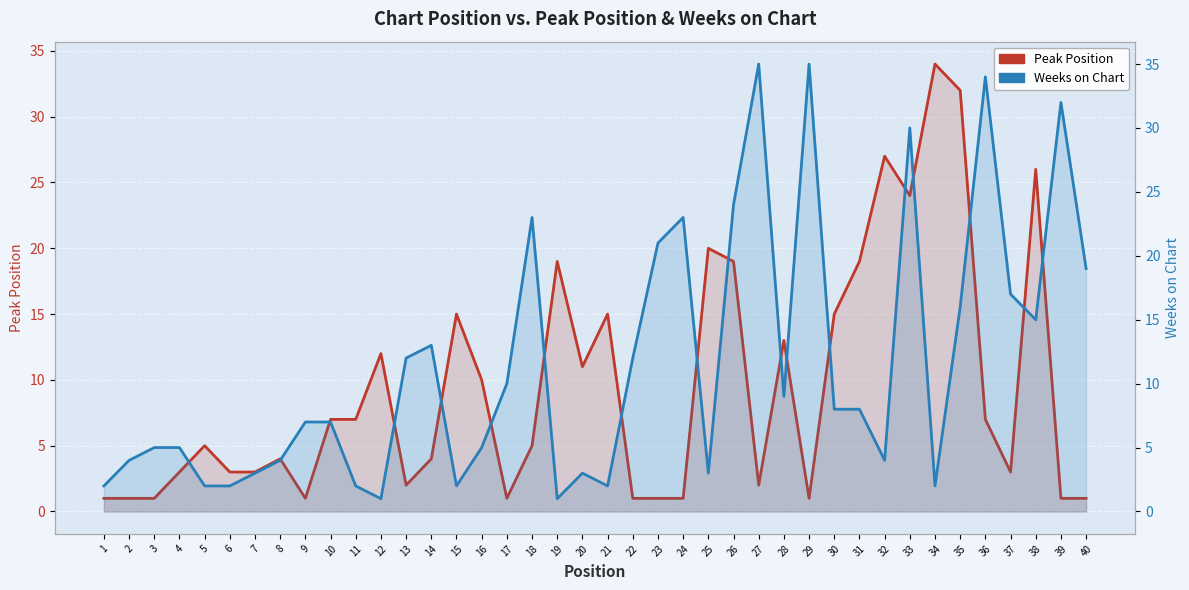

How many interior local valleys does the Weeks on Chart series have?

9